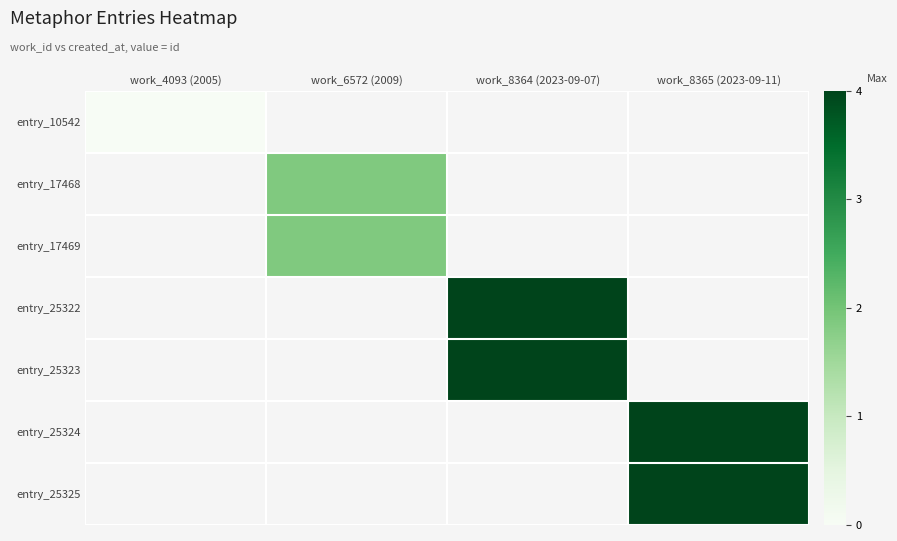

How many positive values does the entry_25324 series have?

1